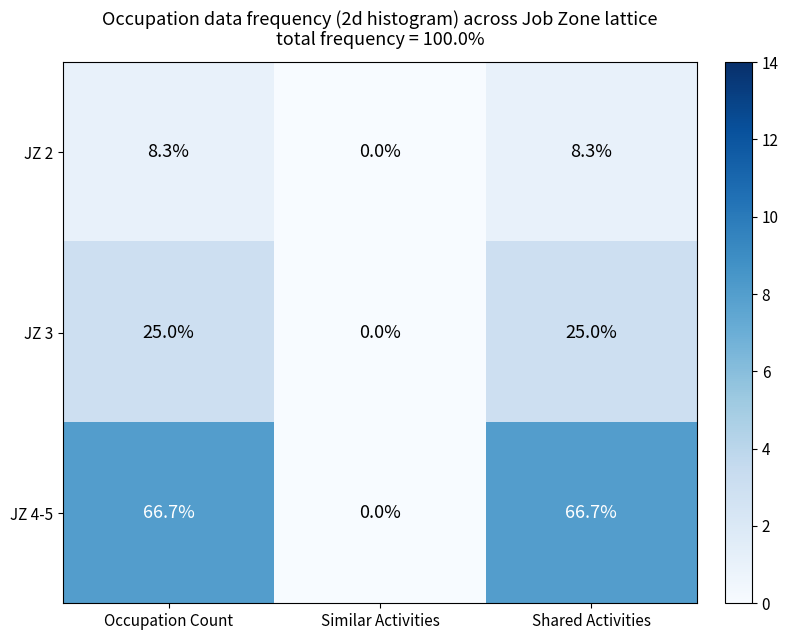

Which series has the largest range (max minus min)?

JZ 4-5